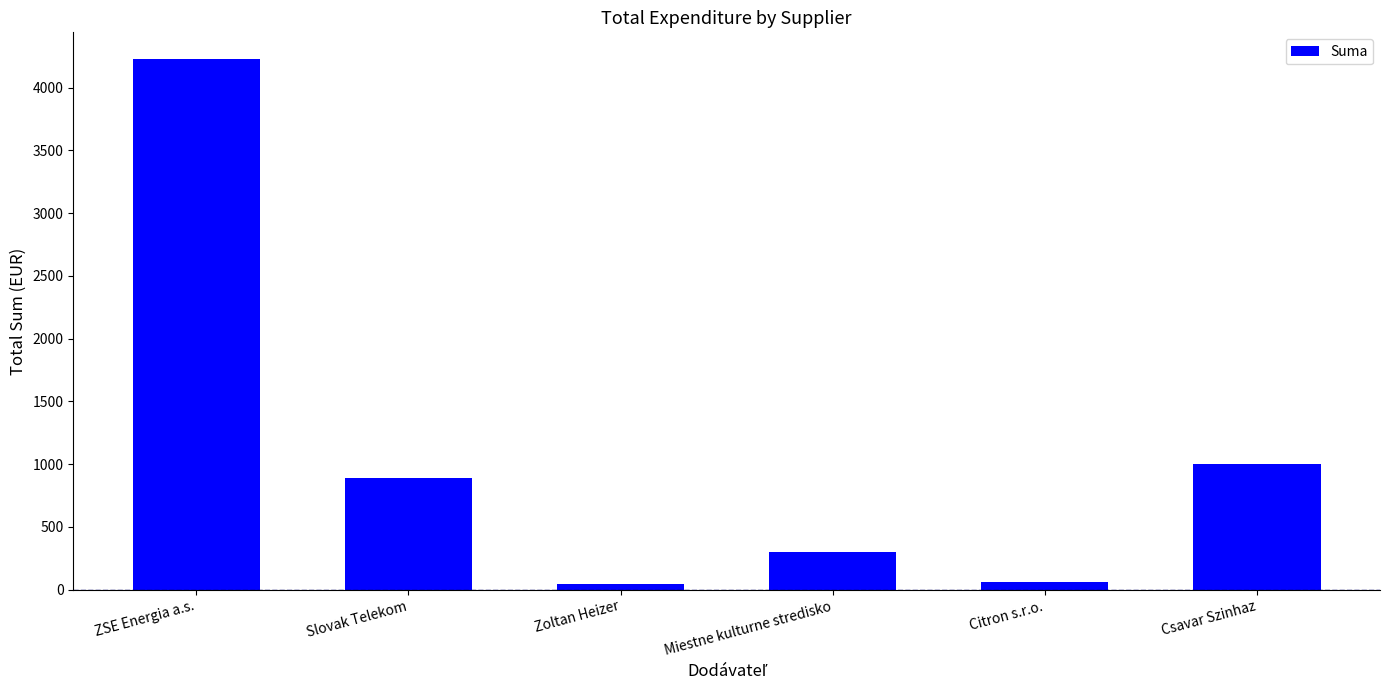

The chart shows a value of 347.6 at Slovak Telekom. True or false?

False